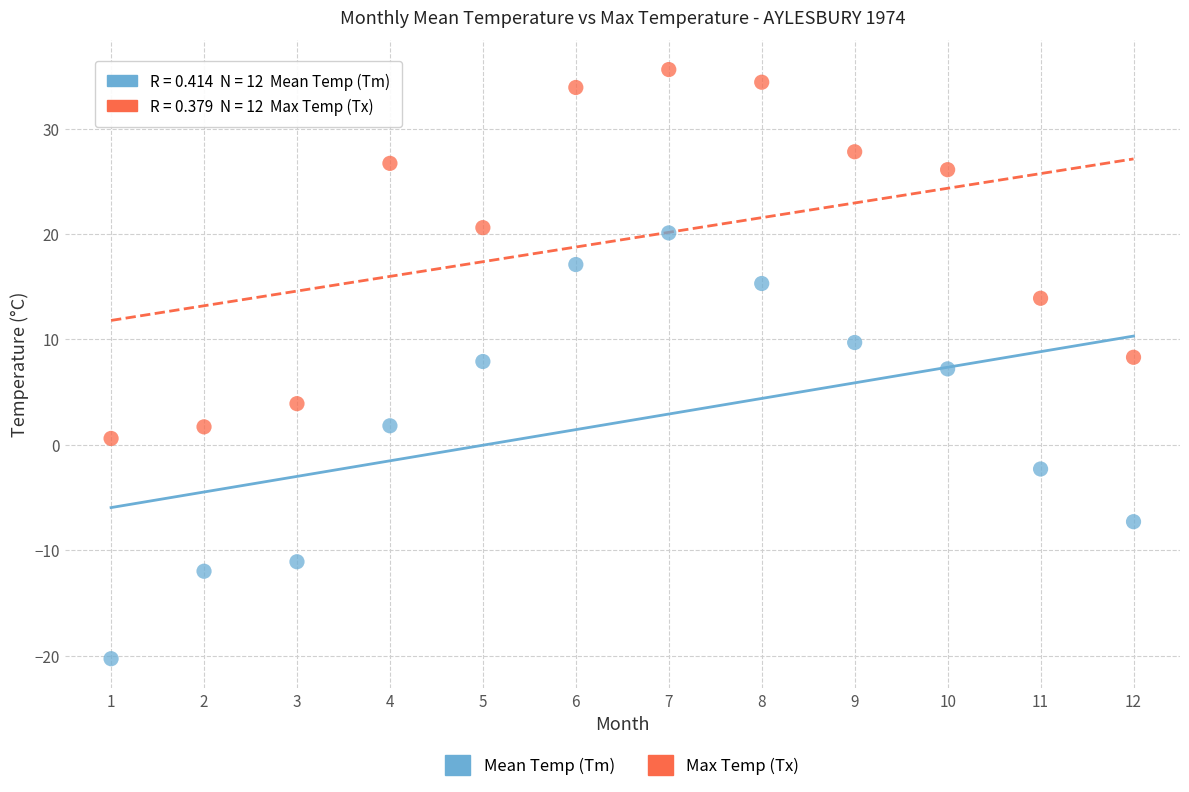

Which series contains the highest Y value?

Max Temp (Tx)